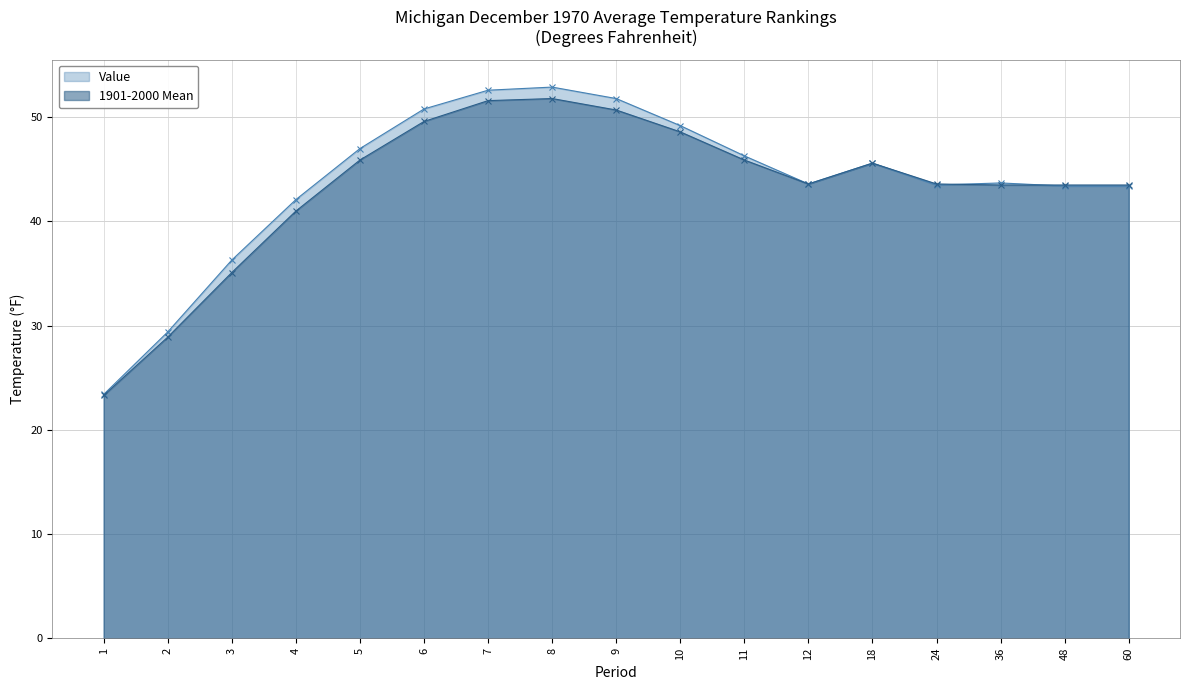

How many intersections are there between 1901-2000 Mean and Value?

2